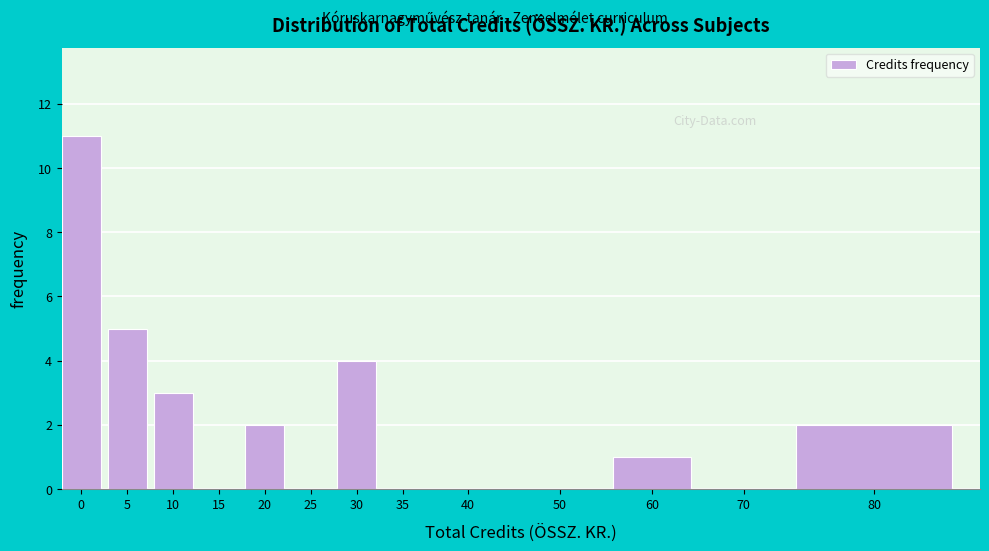

Reading left to right, what are all the values shown in this chart?

0=11	5=5	10=3	15=0	20=2	25=0	30=4	35=0	40=0	50=0	60=1	70=0	80=2